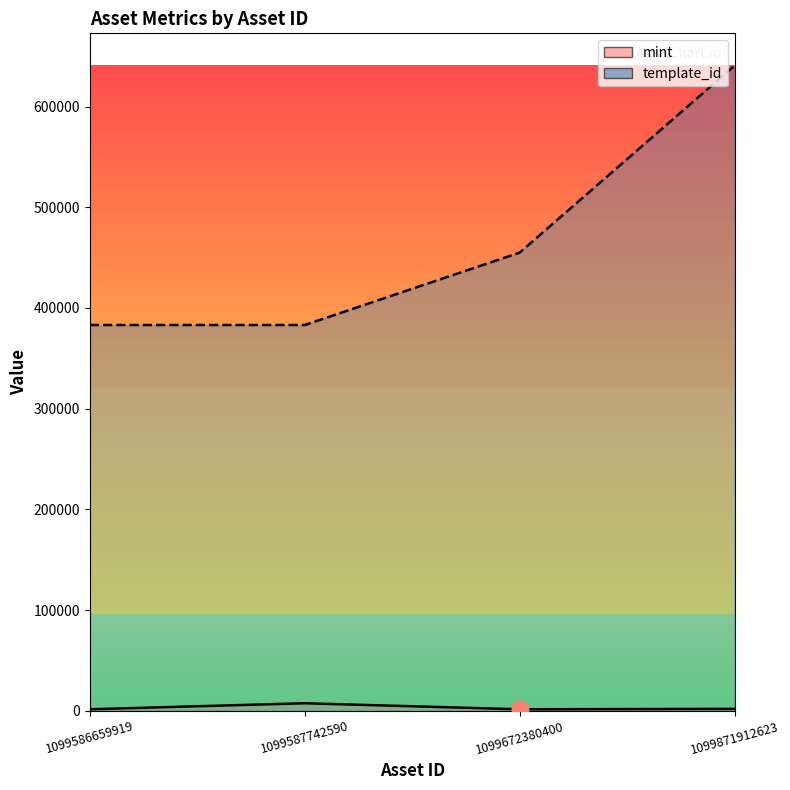

True or false: template_id and mint cross at least once.

False